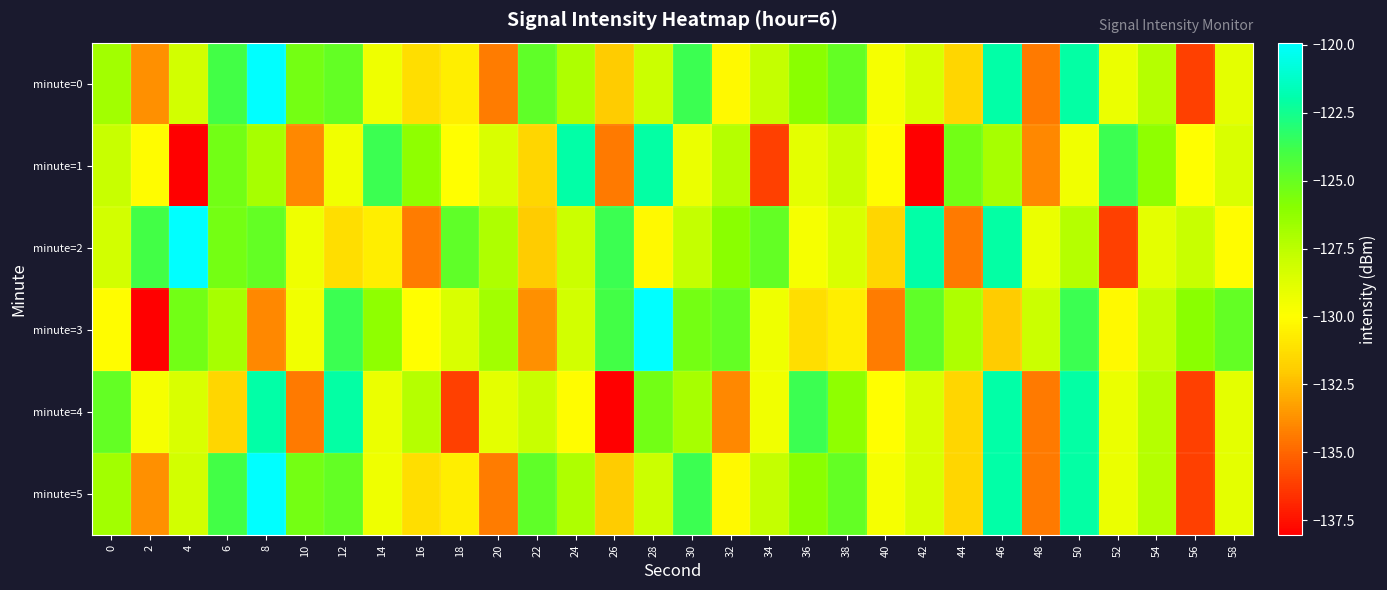

Reading left to right, transcribe all the data shown in this chart.

minute=0: 0=-126.7	2=-133.8	4=-128.3	6=-123.9	8=-119.9	10=-125.4	12=-124.9	14=-129.3	16=-131.3	18=-130.6	20=-134.3	22=-124.8	24=-127.1	26=-132.0	28=-128.0	30=-123.7	32=-130.2	34=-127.8	36=-126.0	38=-124.9	40=-129.7	42=-128.5	44=-131.6	46=-122.0	48=-134.4	50=-122.1	52=-129.2	54=-127.3	56=-136.1	58=-128.9
minute=1: 0=-127.9	2=-130.1	4=-138.0	6=-125.3	8=-126.9	10=-134.0	12=-129.4	14=-123.7	16=-126.2	18=-130.0	20=-128.5	22=-131.6	24=-122.0	26=-134.4	28=-122.1	30=-129.2	32=-127.3	34=-136.1	36=-128.9	38=-127.9	40=-130.1	42=-138.0	44=-125.3	46=-126.9	48=-134.0	50=-129.4	52=-123.7	54=-126.2	56=-130.0	58=-128.5
minute=2: 0=-128.3	2=-123.9	4=-119.9	6=-125.4	8=-124.9	10=-129.3	12=-131.3	14=-130.6	16=-134.3	18=-124.8	20=-127.1	22=-132.0	24=-128.0	26=-123.7	28=-130.2	30=-127.8	32=-126.0	34=-124.9	36=-129.7	38=-128.5	40=-131.6	42=-122.0	44=-134.4	46=-122.1	48=-129.2	50=-127.3	52=-136.1	54=-128.9	56=-127.9	58=-130.1
minute=3: 0=-130.1	2=-138.0	4=-125.3	6=-126.9	8=-134.0	10=-129.4	12=-123.7	14=-126.2	16=-130.0	18=-128.5	20=-126.7	22=-133.8	24=-128.3	26=-123.9	28=-119.9	30=-125.4	32=-124.9	34=-129.3	36=-131.3	38=-130.6	40=-134.3	42=-124.8	44=-127.1	46=-132.0	48=-128.0	50=-123.7	52=-130.2	54=-127.8	56=-126.0	58=-124.9
minute=4: 0=-124.9	2=-129.7	4=-128.5	6=-131.6	8=-122.0	10=-134.4	12=-122.1	14=-129.2	16=-127.3	18=-136.1	20=-128.9	22=-127.9	24=-130.1	26=-138.0	28=-125.3	30=-126.9	32=-134.0	34=-129.4	36=-123.7	38=-126.2	40=-130.0	42=-128.5	44=-131.6	46=-122.0	48=-134.4	50=-122.1	52=-129.2	54=-127.3	56=-136.1	58=-128.9
minute=5: 0=-126.7	2=-133.8	4=-128.3	6=-123.9	8=-119.9	10=-125.4	12=-124.9	14=-129.3	16=-131.3	18=-130.6	20=-134.3	22=-124.8	24=-127.1	26=-132.0	28=-128.0	30=-123.7	32=-130.2	34=-127.8	36=-126.0	38=-124.9	40=-129.7	42=-128.5	44=-131.6	46=-122.0	48=-134.4	50=-122.1	52=-129.2	54=-127.3	56=-136.1	58=-128.9